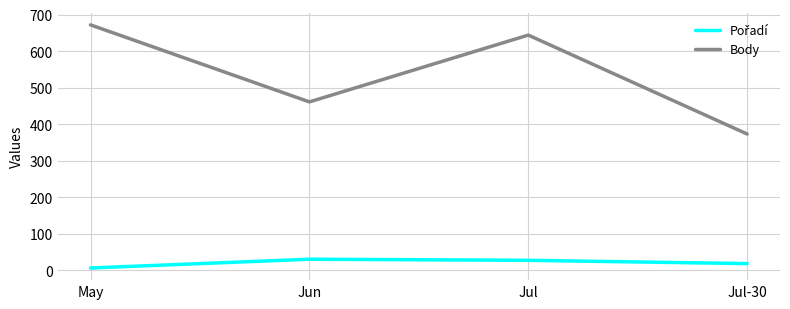

List the labels in order of Body value, smallest first.

Jul-30, Jun, Jul, May